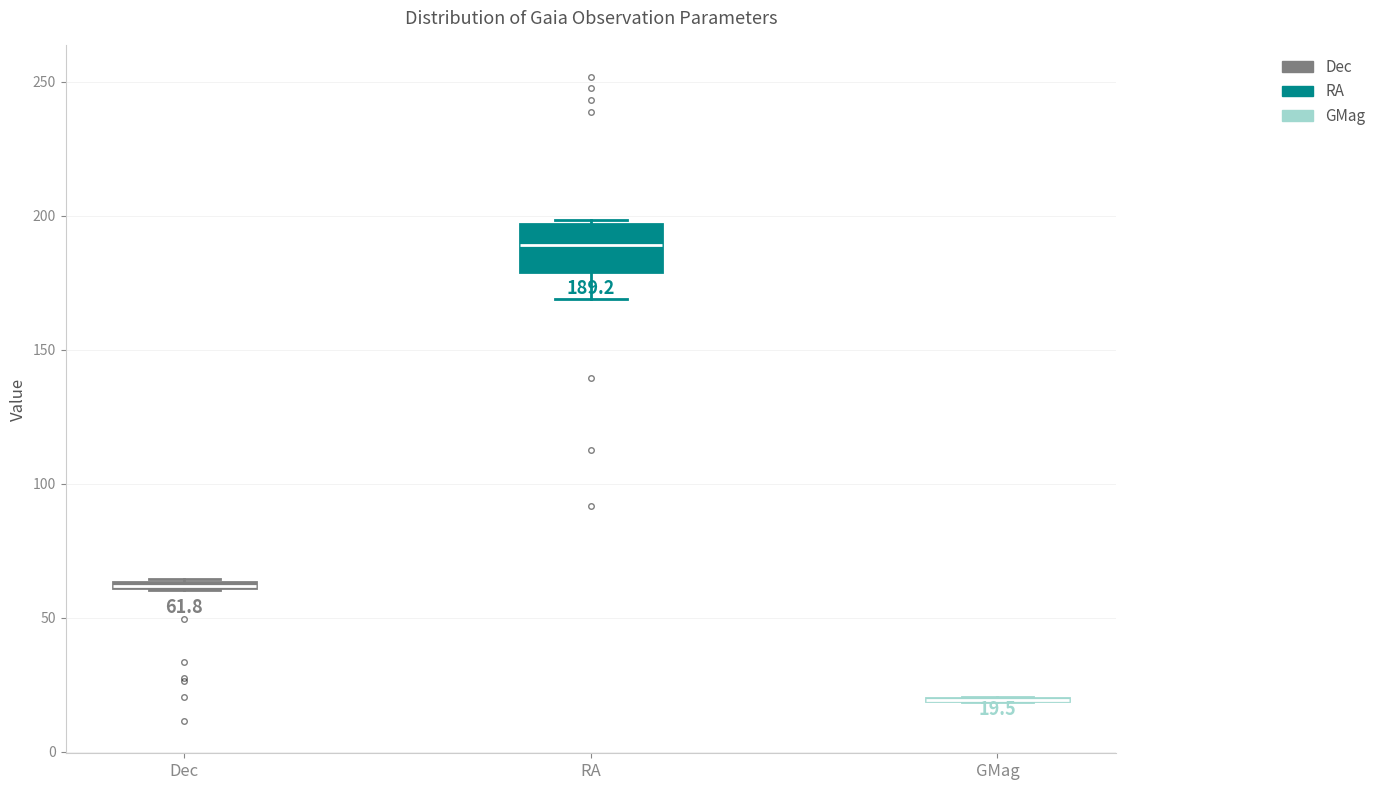

Comparing the boxes themselves (not the whiskers), which one is the tallest?

RA